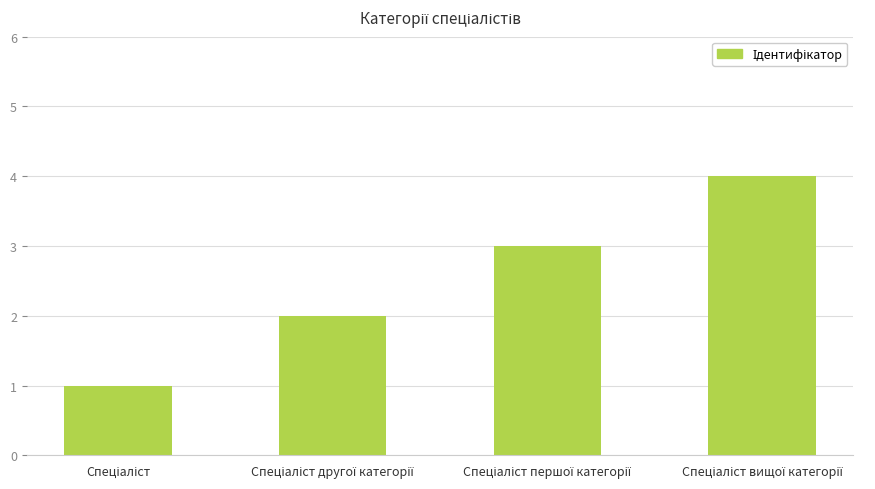

What is the sum of all values?

10